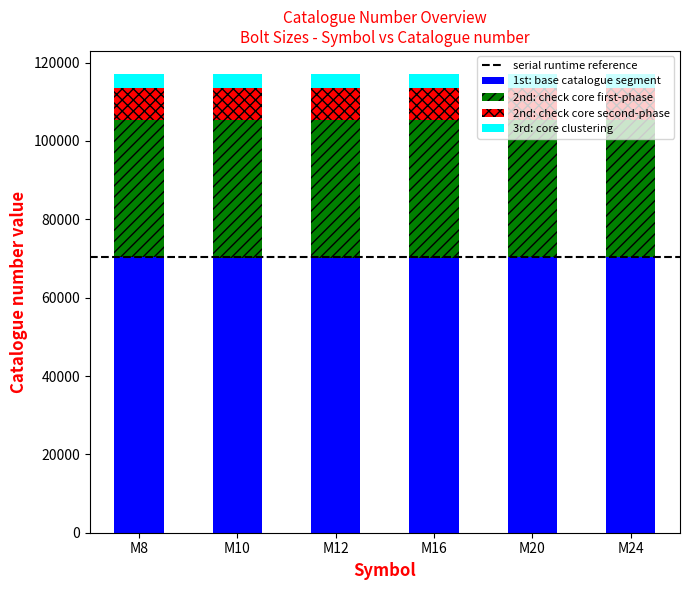

How many bars are there in total?

6